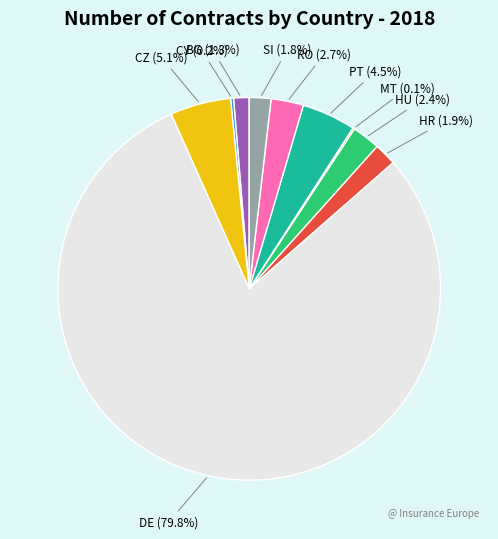

Between RO and BG, which is larger?

RO